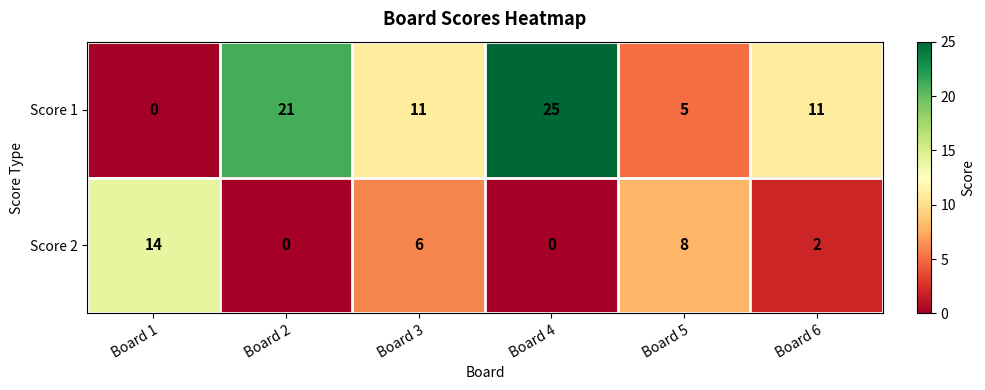

What is the sum of all Score 2 values?

30